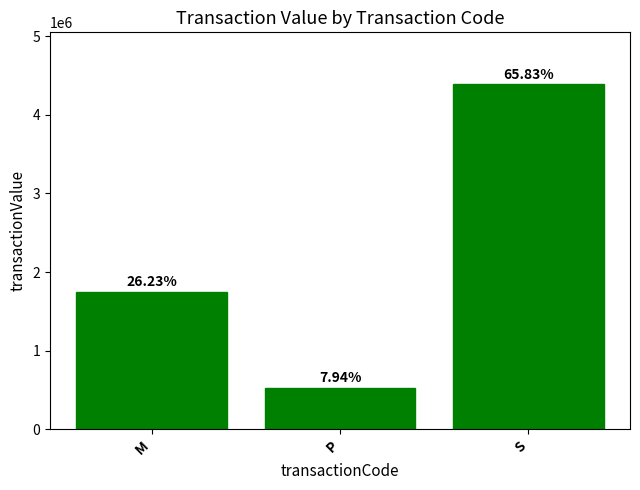

True or false: the data shows 1748626 at M.

True